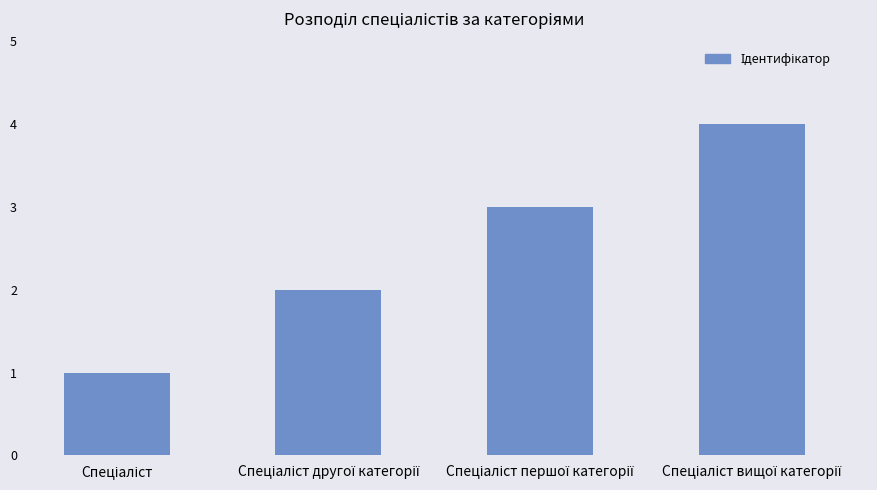

Count the number of data series in this chart.

1